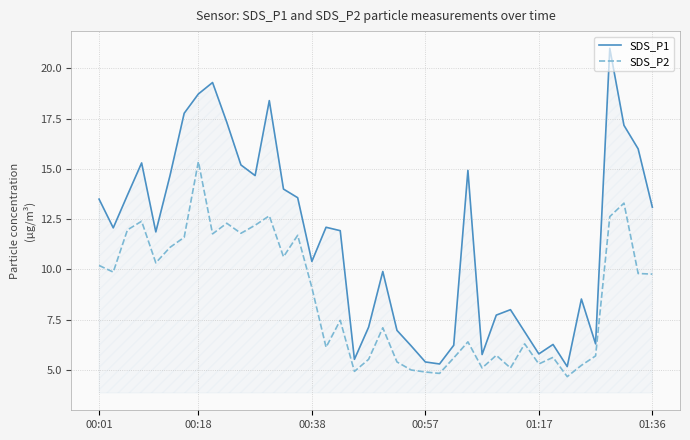

Which series has the largest total across all categories?

SDS_P1